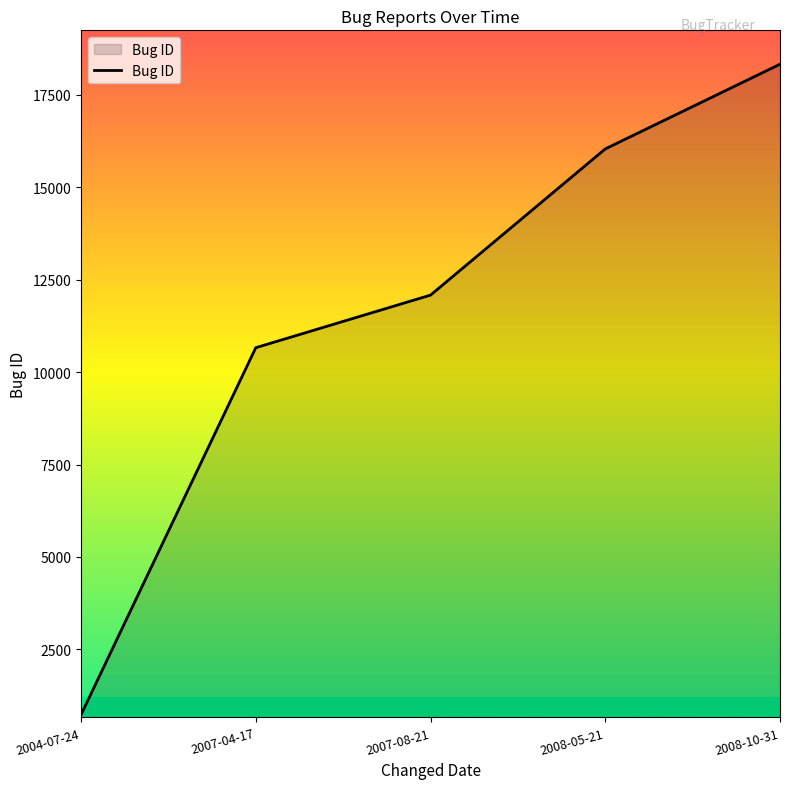

List the labels in order of value, largest first.

2008-10-31, 2008-05-21, 2007-08-21, 2007-04-17, 2004-07-24